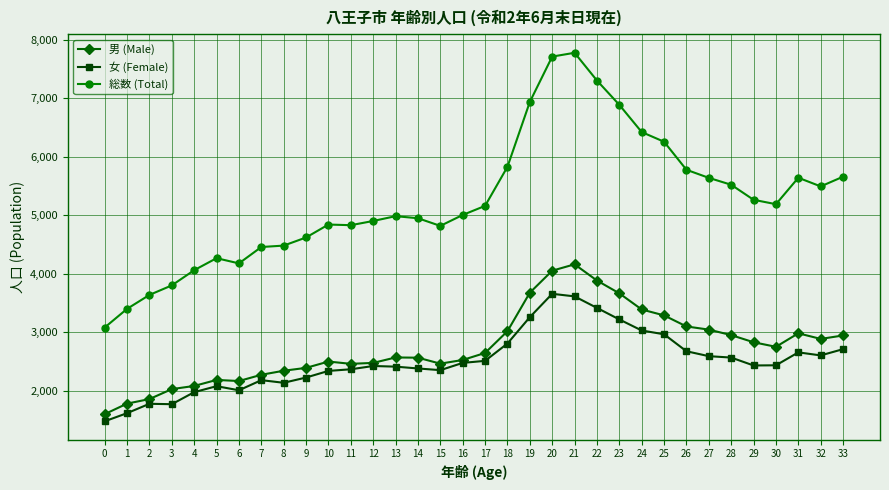

Which series has the widest spread of values?

総数 (Total)